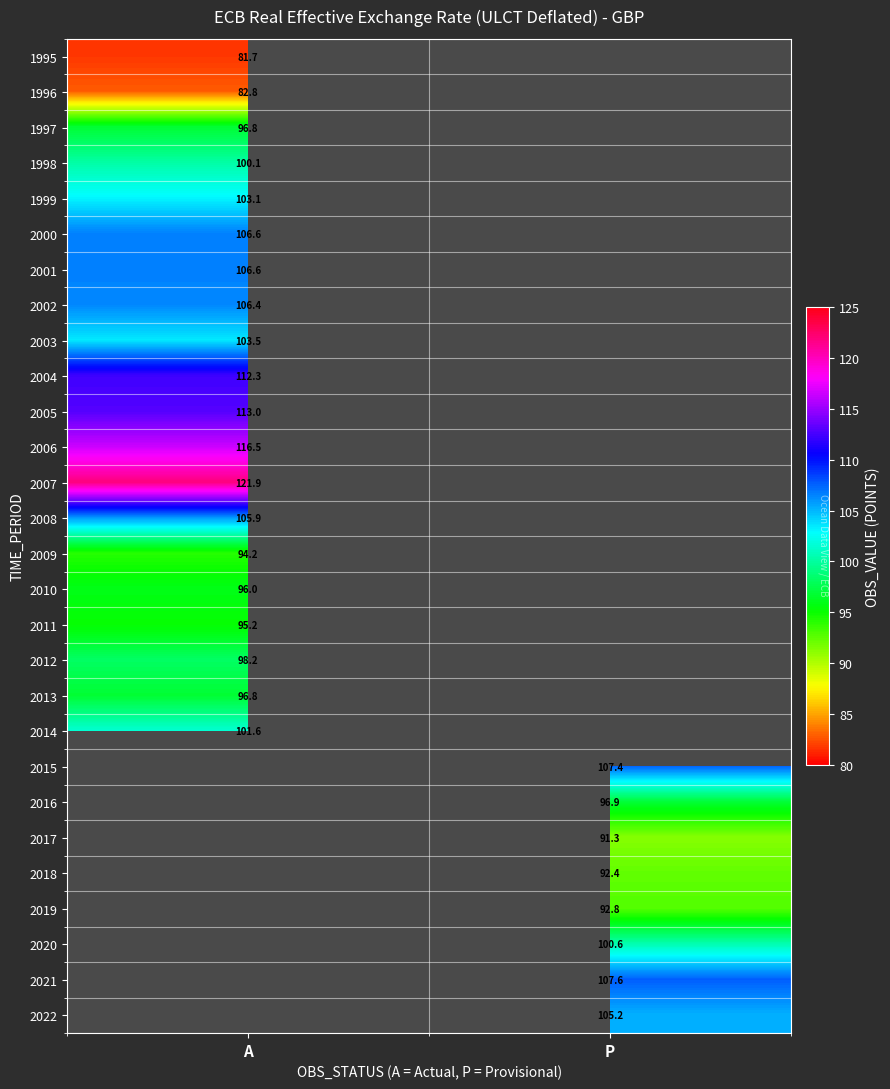

Is the value of 1998 at A greater than the value of 2003 at P?

No